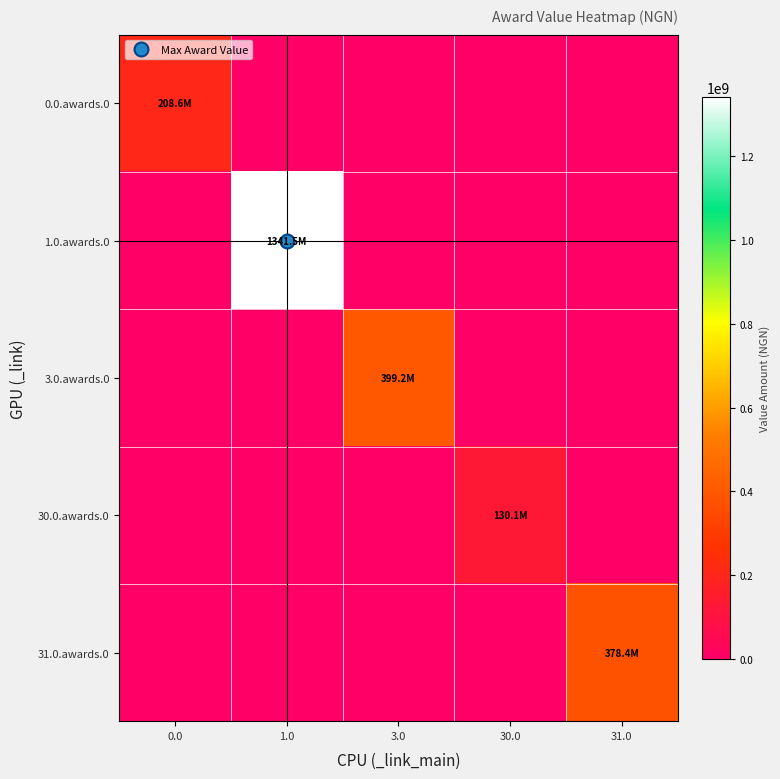

Between 30.0 and 31.0, which series saw the biggest shift?

31.0.awards.0